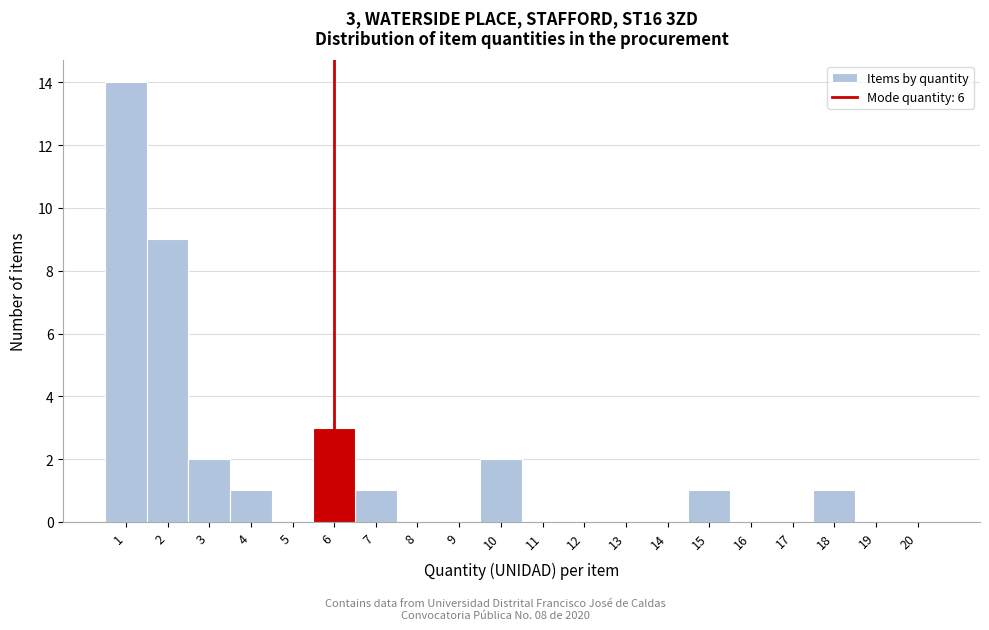

Reading right to left, extract all data points from this chart.

20=0	19=0	18=1	17=0	16=0	15=1	14=0	13=0	12=0	11=0	10=2	9=0	8=0	7=1	6=3	5=0	4=1	3=2	2=9	1=14